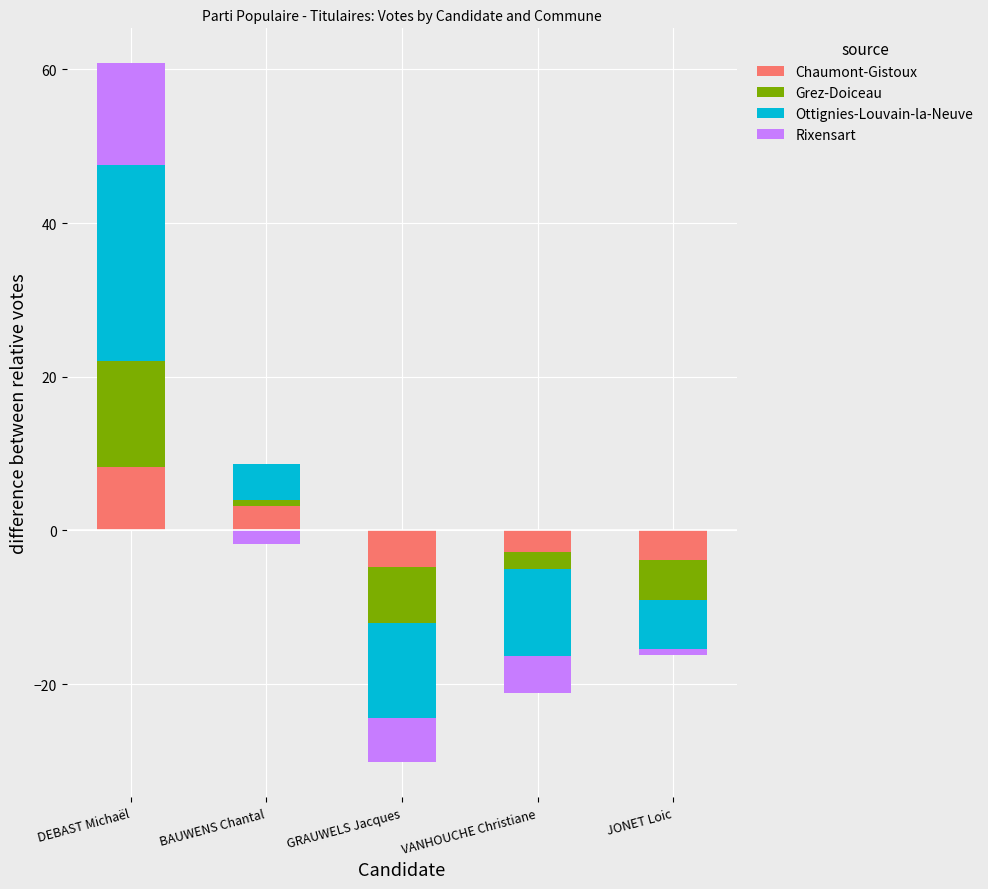

What is the difference between the Chaumont-Gistoux values at DEBAST Michaël and BAUWENS Chantal?

5.0